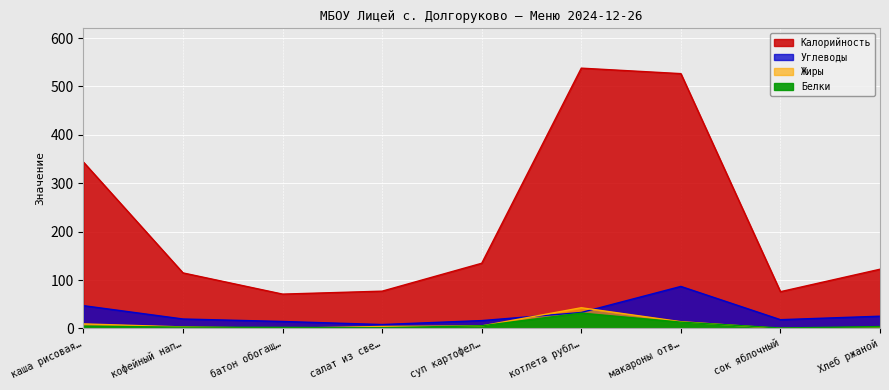

What is the total value across all series at суп картофел…?

161.8